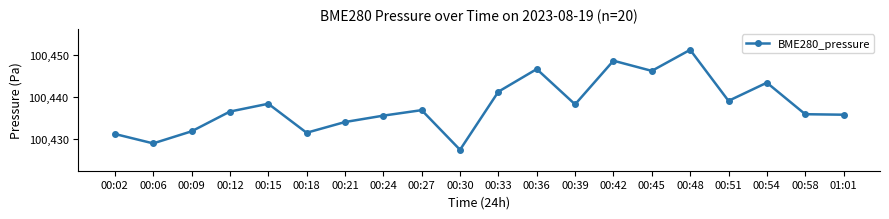

At which category does the chart reach its peak across all series?

00:48